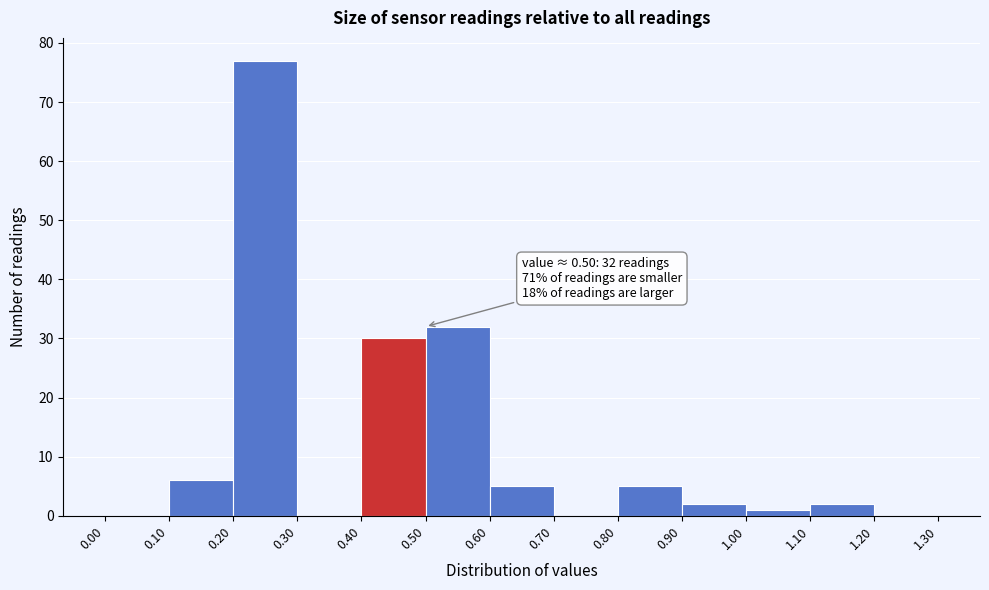

Which range on the x-axis has the tallest bar?

0.20 to 0.30